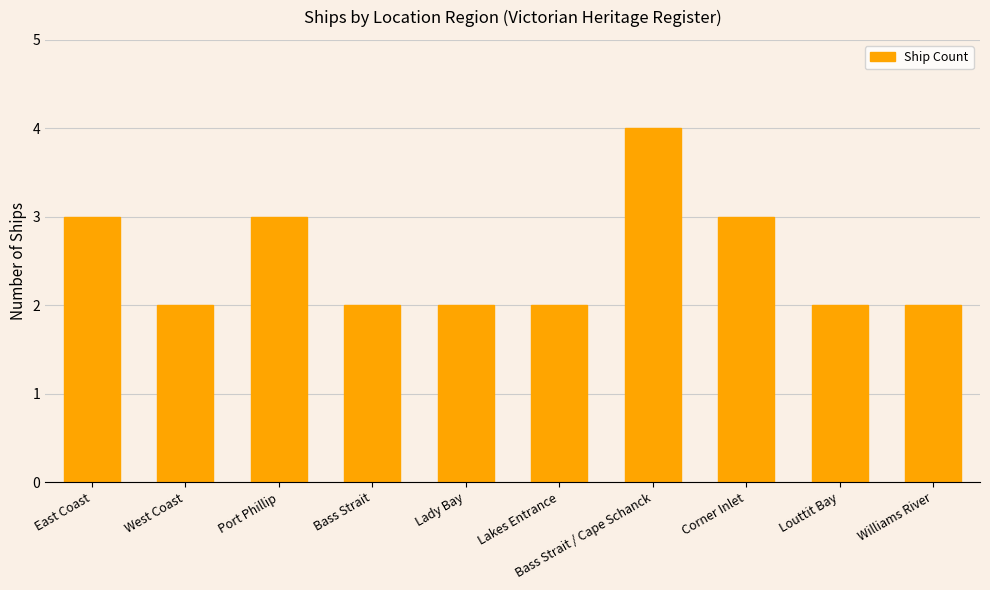

What is the change in value from East Coast to Bass Strait?

-1